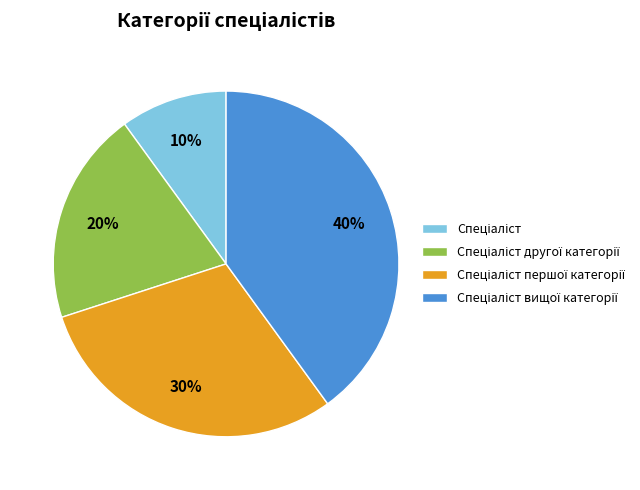

To the nearest percent, what is the average slice percentage?

25%